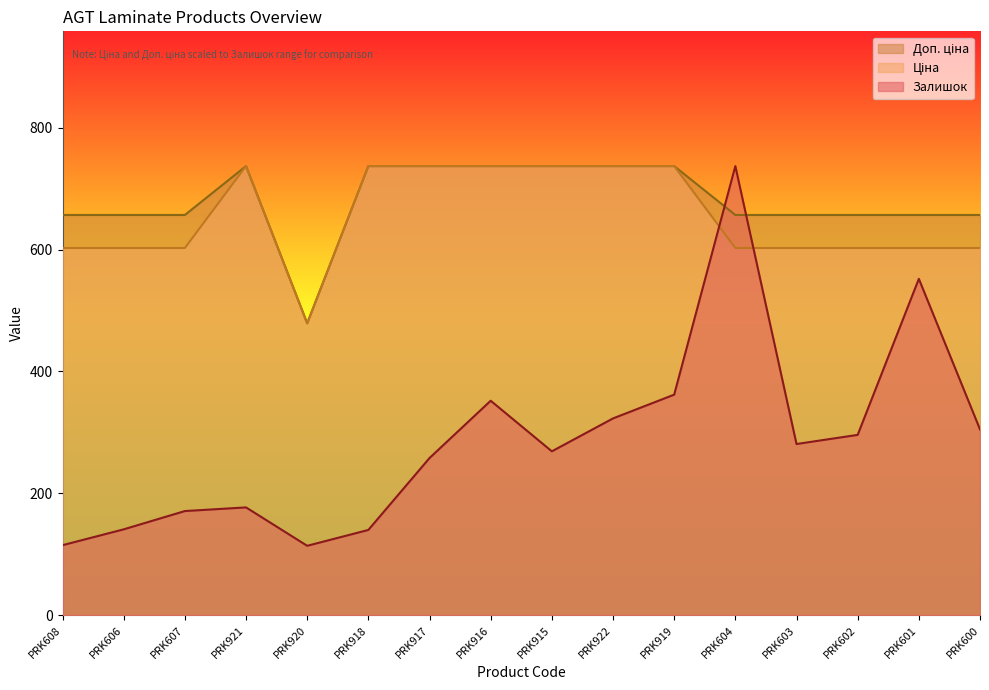

How many values in the Залишок series are below 281?

8